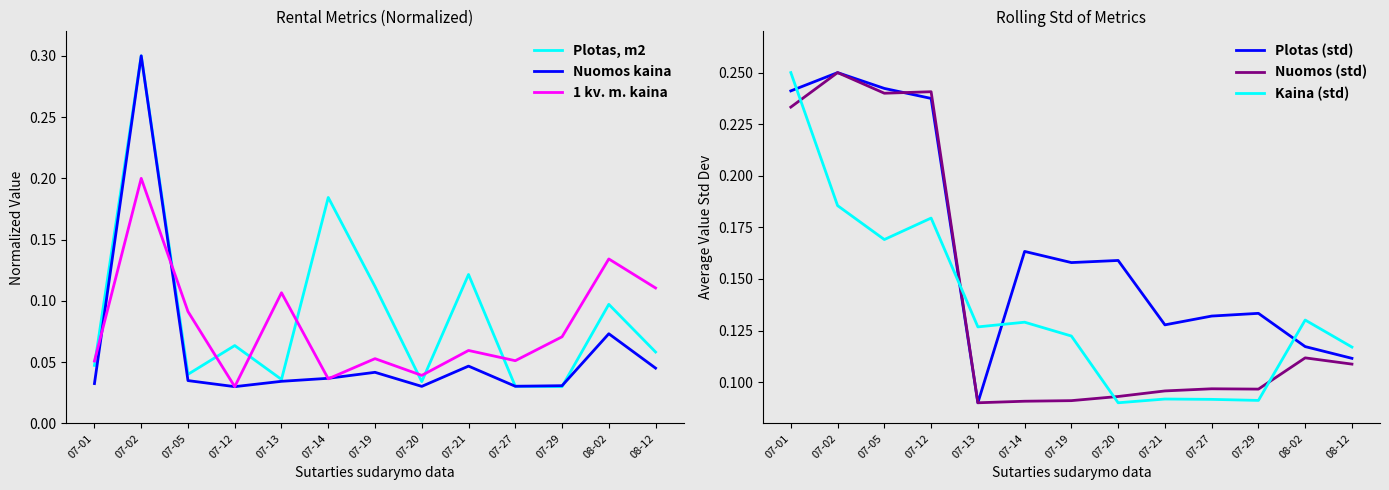

Which label corresponds to the smallest value in the chart?

07-29